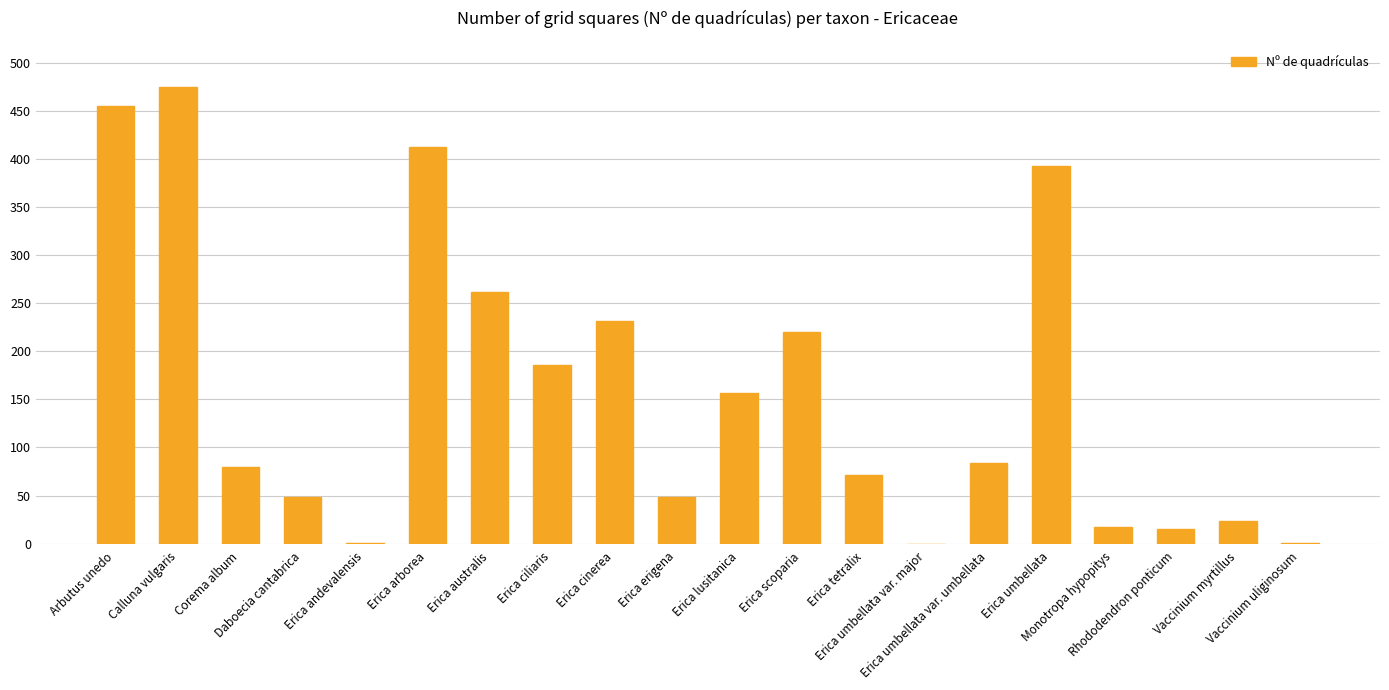

What is the maximum value shown in the chart?

475